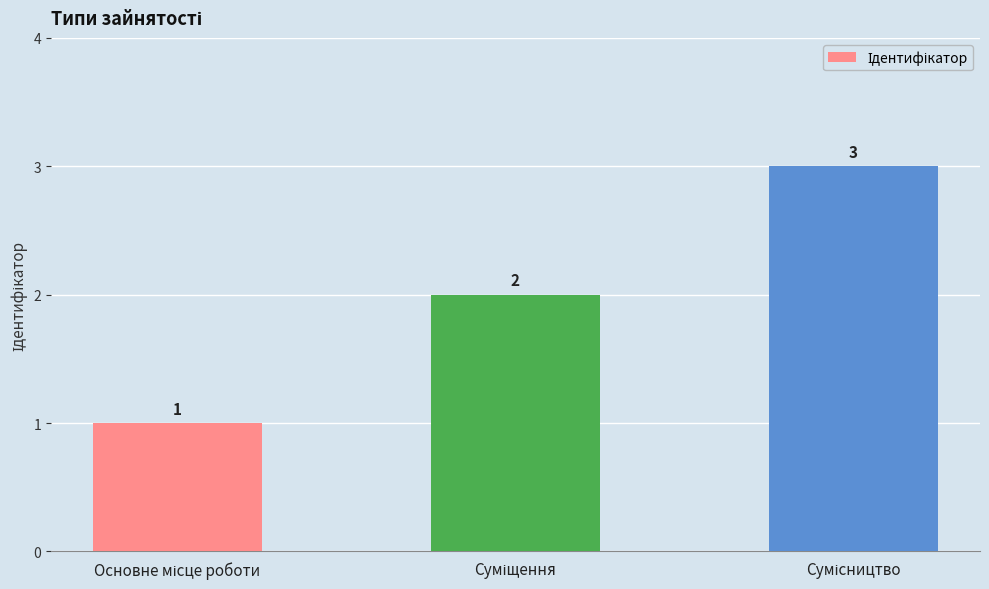

What is the sum of all values?

6